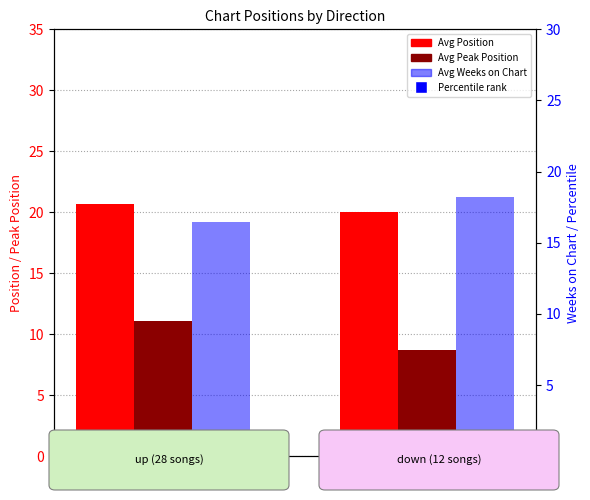

How many Avg Position values are between 20 and 21?

2